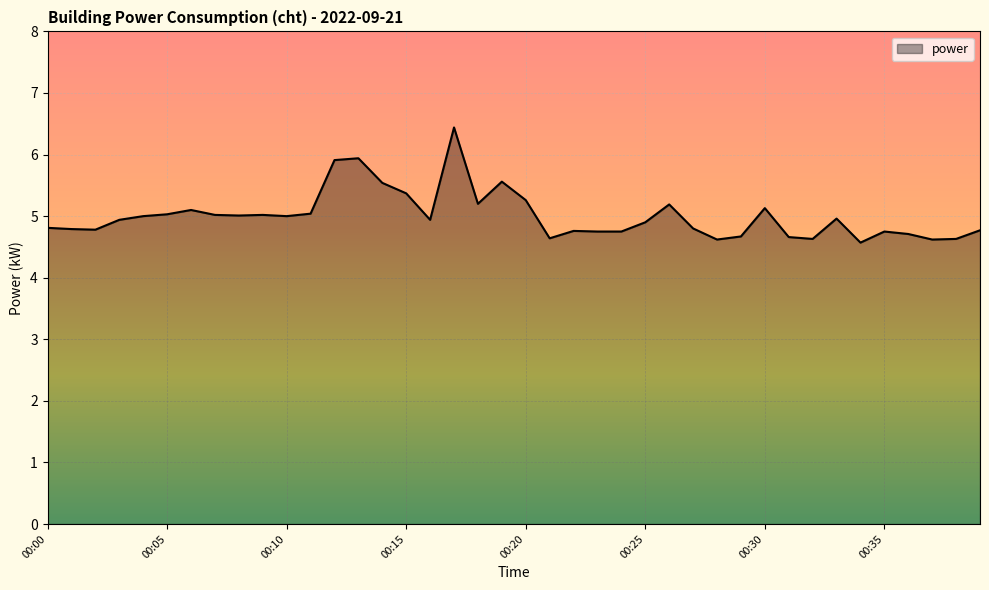

What is the minimum value shown in the chart?

4.6